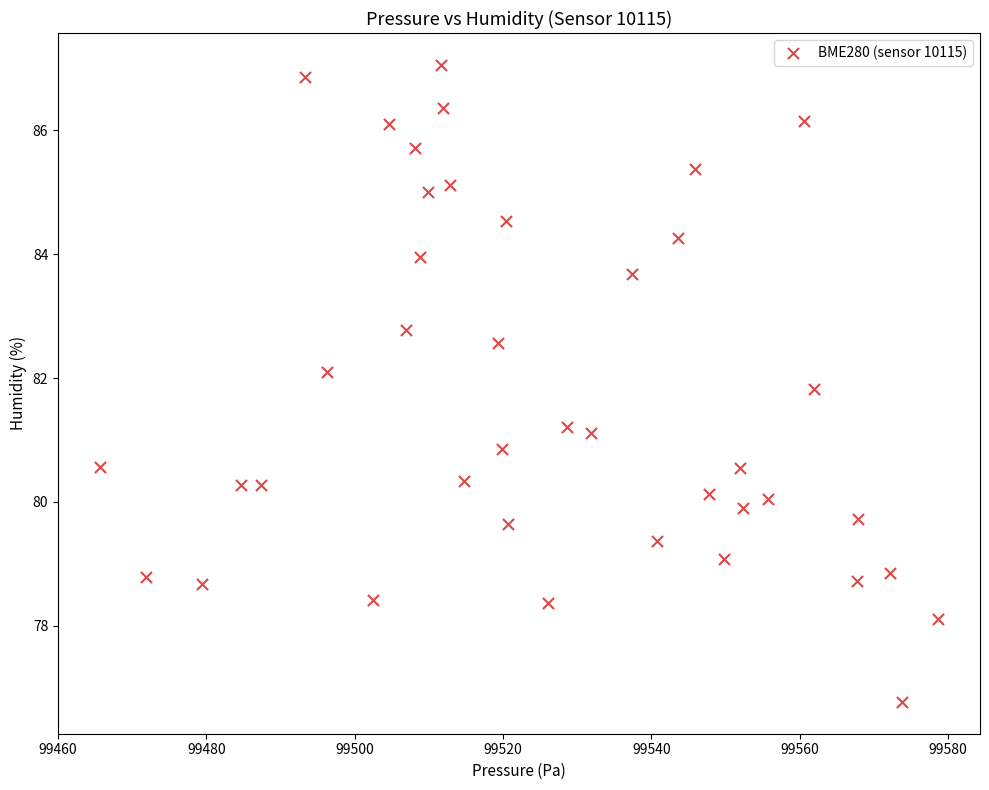

What is the range of X values (max minus min)?

113.0